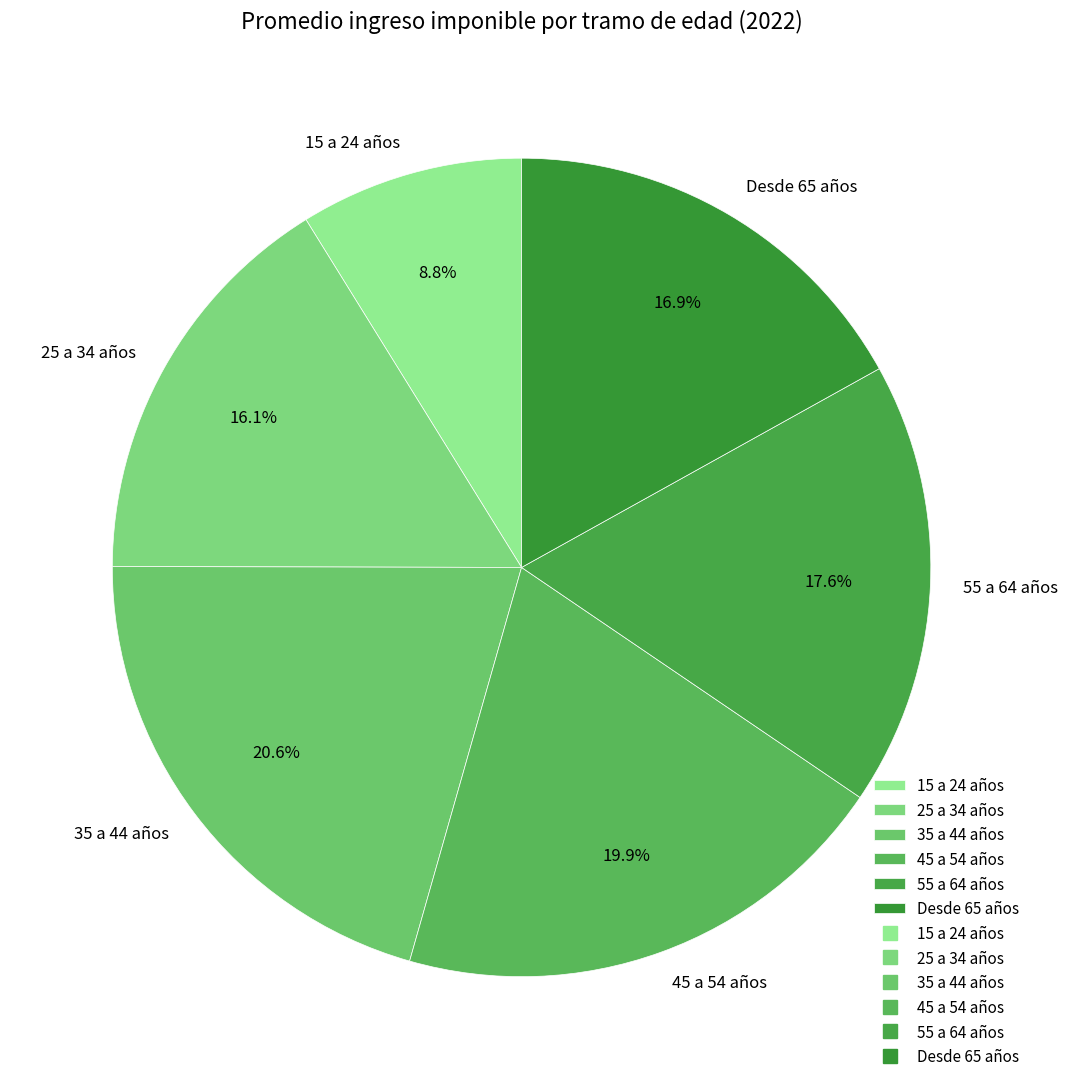

The 15 a 24 años slice represents 2% of the pie. True or false?

False